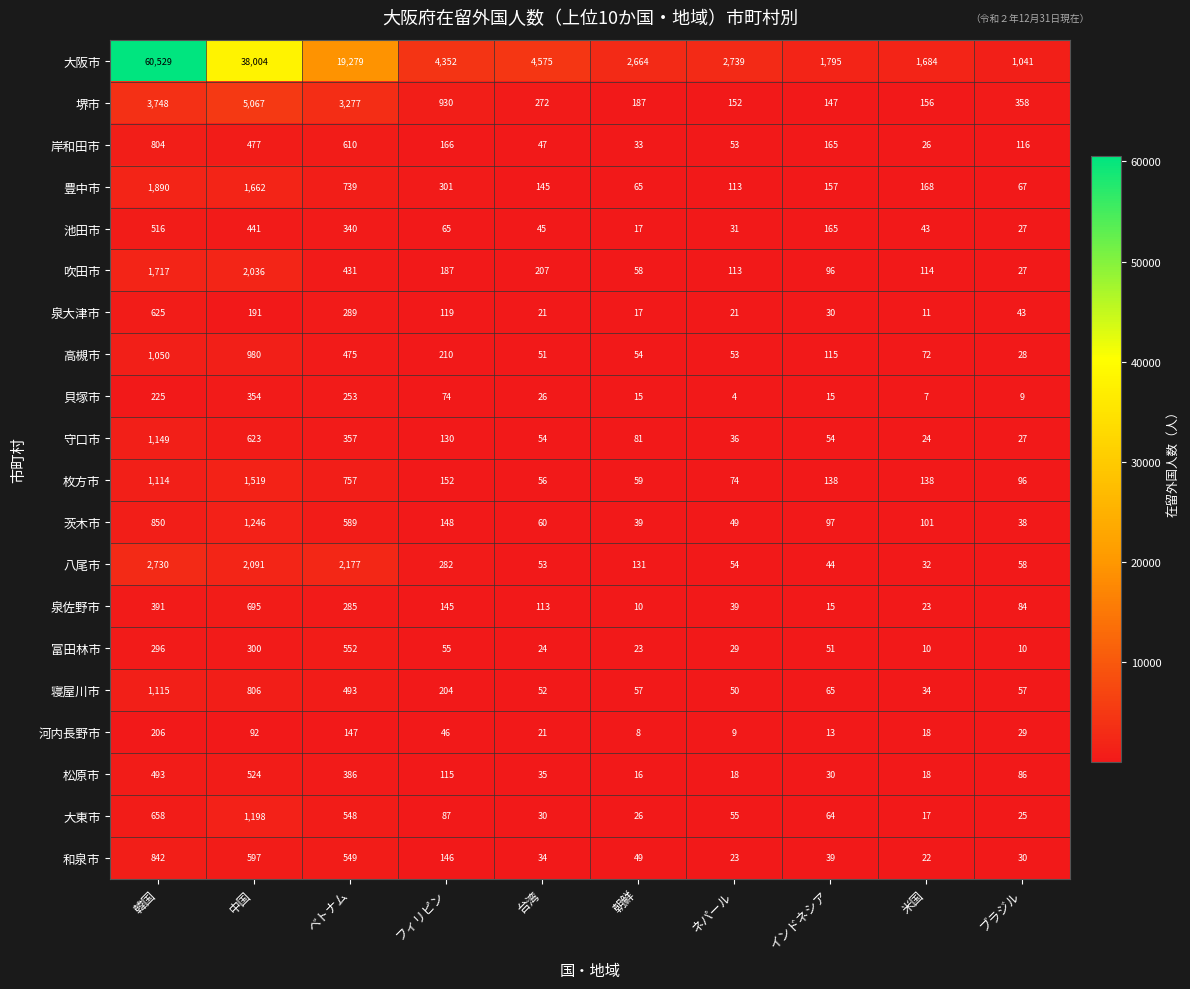

What is the difference between the second highest and second lowest values in the 枚方市 series?

1055